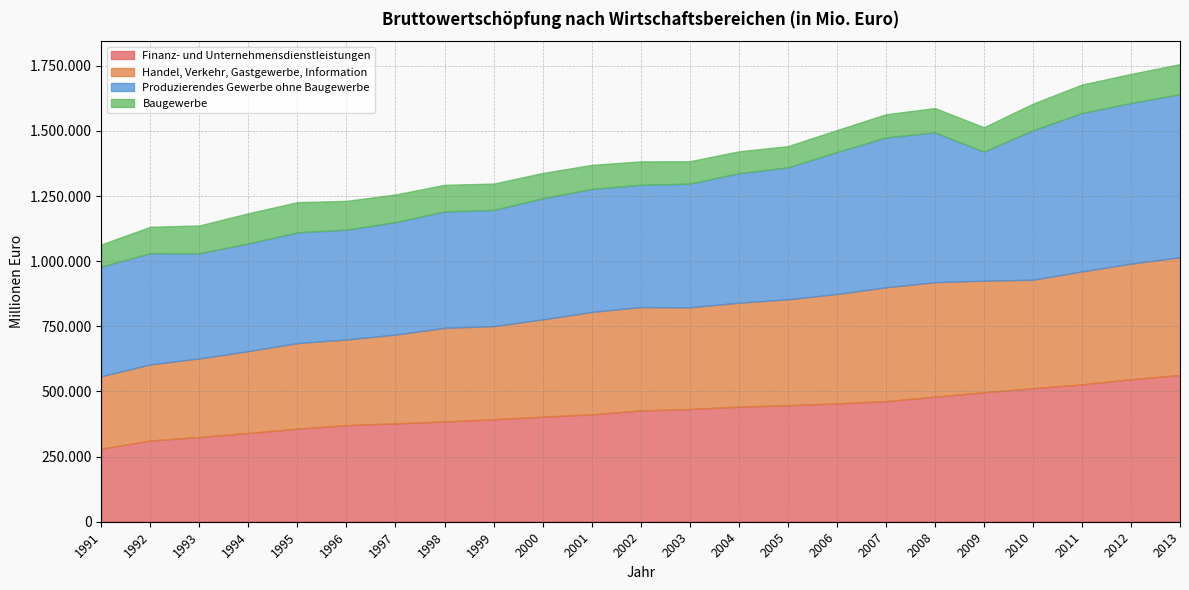

Which series ends up on top after the final intersection of Produzierendes Gewerbe ohne Baugewerbe and Finanz- und Unternehmensdienstleistungen?

Produzierendes Gewerbe ohne Baugewerbe